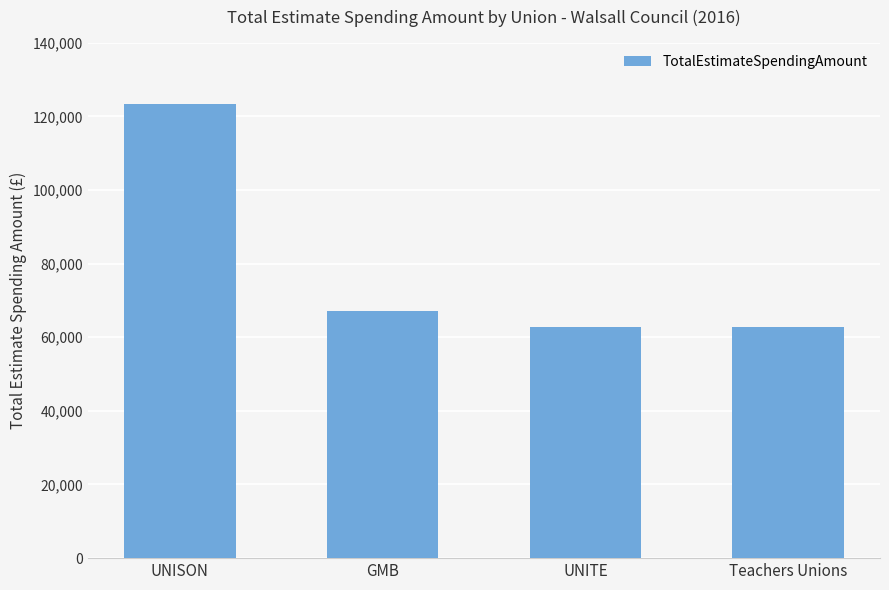

What is the greatest value displayed?

123216